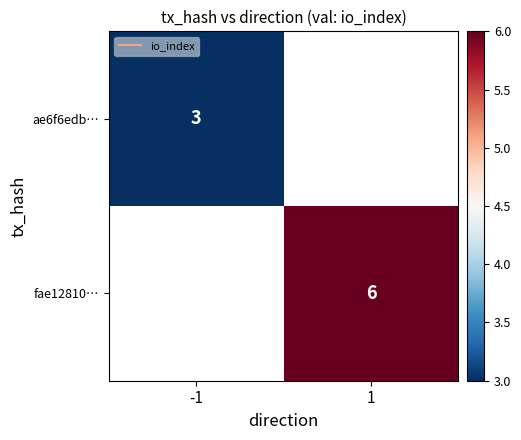

What is the minimum value shown in the chart?

3.0